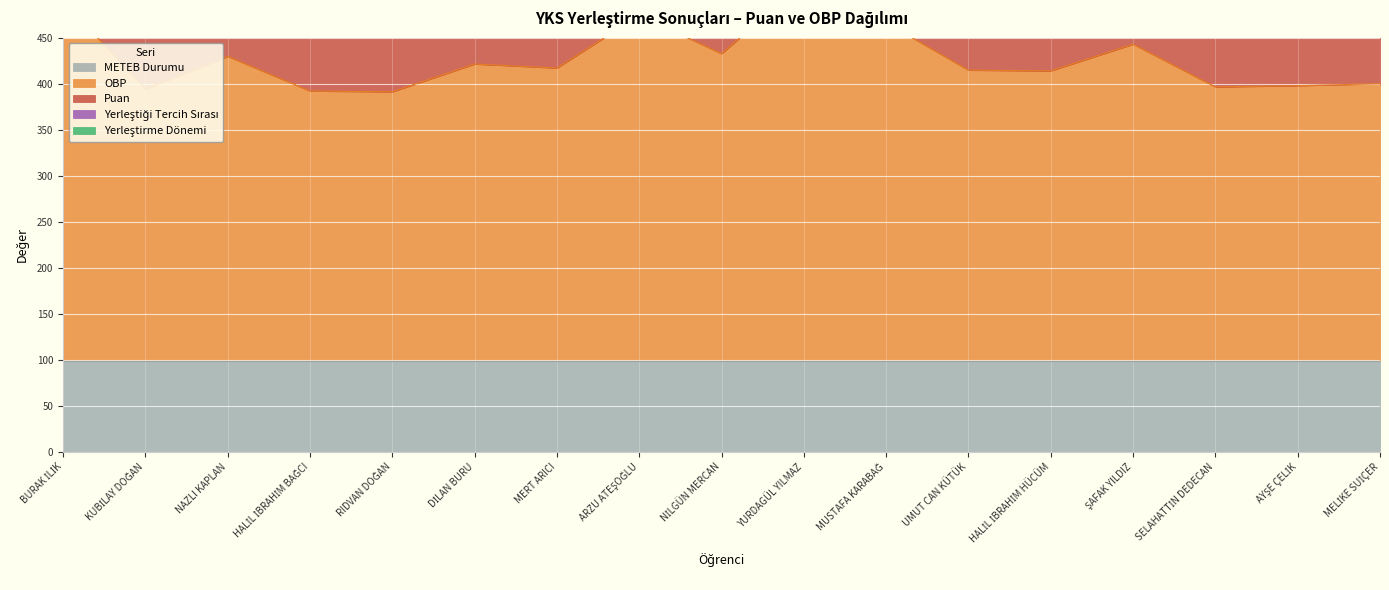

Reading left to right, transcribe all the data shown in this chart.

Puan: BURAK İLİK=261.6	KUBİLAY DOĞAN=253.0	NAZLI KAPLAN=190.1	HALİL İBRAHİM BAĞCI=216.9	RIDVAN DOĞAN=201.5	DİLAN BURU=206.5	MERT ARICI=224.6	ARZU ATEŞOĞLU=217.9	NİLGÜN MERCAN=240.4	YURDAGÜL YILMAZ=271.1	MUSTAFA KARABAĞ=217.7	UMUT CAN KÜTÜK=309.1	HALİL İBRAHİM HÜCÜM=228.6	ŞAFAK YILDIZ=197.8	SELAHATTİN DEDECAN=229.5	AYŞE ÇELİK=209.9	MELİKE SUİÇER=197.8
OBP: BURAK İLİK=390.9	KUBİLAY DOĞAN=295.2	NAZLI KAPLAN=330.7	HALİL İBRAHİM BAĞCI=293.1	RIDVAN DOĞAN=292.2	DİLAN BURU=322.4	MERT ARICI=318.1	ARZU ATEŞOĞLU=375.3	NİLGÜN MERCAN=333.6	YURDAGÜL YILMAZ=411.4	MUSTAFA KARABAĞ=367.1	UMUT CAN KÜTÜK=315.8	HALİL İBRAHİM HÜCÜM=314.9	ŞAFAK YILDIZ=343.9	SELAHATTİN DEDECAN=297.5	AYŞE ÇELİK=298.9	MELİKE SUİÇER=300.9
Yerleştirme Dönemi: BURAK İLİK=1.0	KUBİLAY DOĞAN=1.0	NAZLI KAPLAN=1.0	HALİL İBRAHİM BAĞCI=1.0	RIDVAN DOĞAN=1.0	DİLAN BURU=1.0	MERT ARICI=1.0	ARZU ATEŞOĞLU=1.0	NİLGÜN MERCAN=1.0	YURDAGÜL YILMAZ=1.0	MUSTAFA KARABAĞ=1.0	UMUT CAN KÜTÜK=1.0	HALİL İBRAHİM HÜCÜM=1.0	ŞAFAK YILDIZ=1.0	SELAHATTİN DEDECAN=1.0	AYŞE ÇELİK=1.0	MELİKE SUİÇER=1.0
Yerleştiği Tercih Sırası: BURAK İLİK=8.0	KUBİLAY DOĞAN=3.0	NAZLI KAPLAN=10.0	HALİL İBRAHİM BAĞCI=2.0	RIDVAN DOĞAN=2.0	DİLAN BURU=5.0	MERT ARICI=12.0	ARZU ATEŞOĞLU=2.0	NİLGÜN MERCAN=1.0	YURDAGÜL YILMAZ=10.0	MUSTAFA KARABAĞ=5.0	UMUT CAN KÜTÜK=1.0	HALİL İBRAHİM HÜCÜM=19.0	ŞAFAK YILDIZ=3.0	SELAHATTİN DEDECAN=19.0	AYŞE ÇELİK=23.0	MELİKE SUİÇER=9.0
METEB Durumu: BURAK İLİK=99.0	KUBİLAY DOĞAN=99.0	NAZLI KAPLAN=99.0	HALİL İBRAHİM BAĞCI=99.0	RIDVAN DOĞAN=99.0	DİLAN BURU=99.0	MERT ARICI=99.0	ARZU ATEŞOĞLU=99.0	NİLGÜN MERCAN=99.0	YURDAGÜL YILMAZ=99.0	MUSTAFA KARABAĞ=99.0	UMUT CAN KÜTÜK=99.0	HALİL İBRAHİM HÜCÜM=99.0	ŞAFAK YILDIZ=99.0	SELAHATTİN DEDECAN=99.0	AYŞE ÇELİK=99.0	MELİKE SUİÇER=99.0